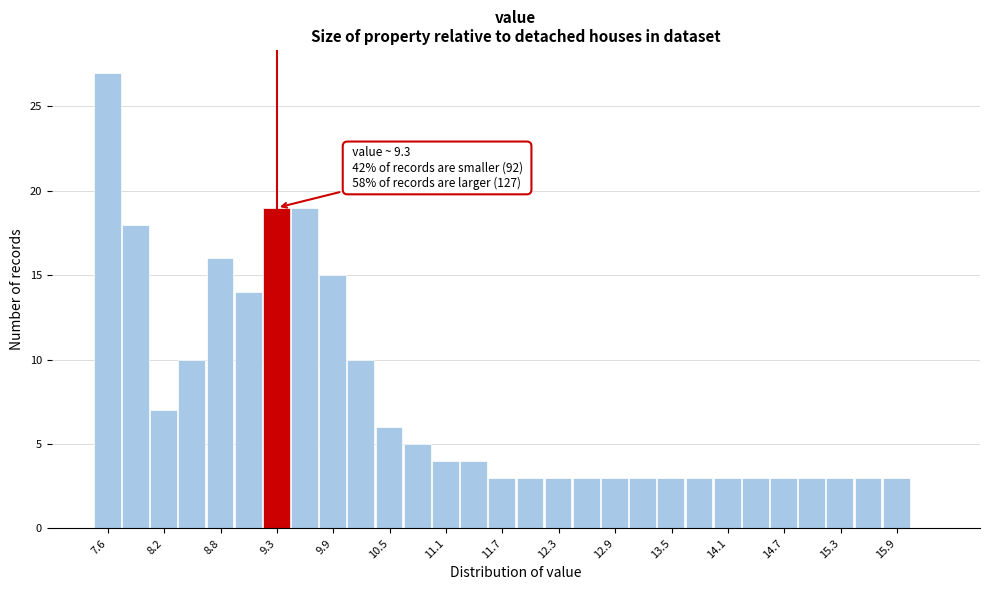

Read against the x-axis, roughly where is the centre of the tallest bar?

7.5